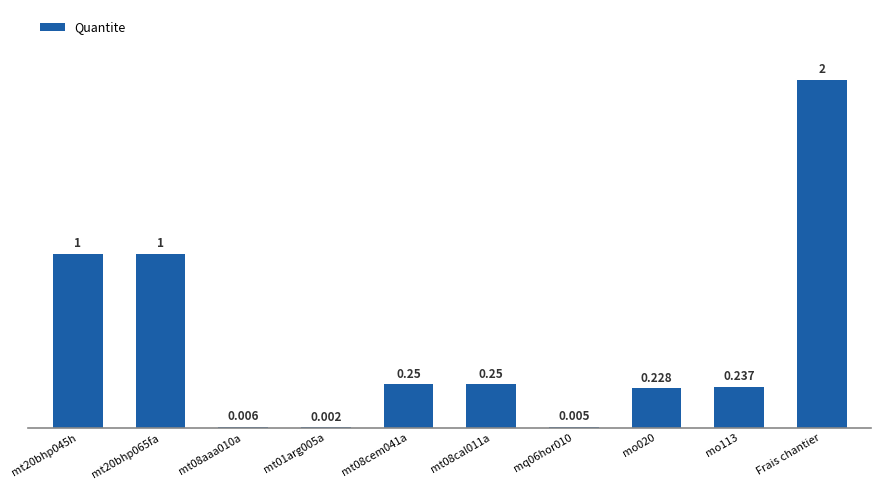

True or false: the data shows 0.4 at mt08cal011a.

False